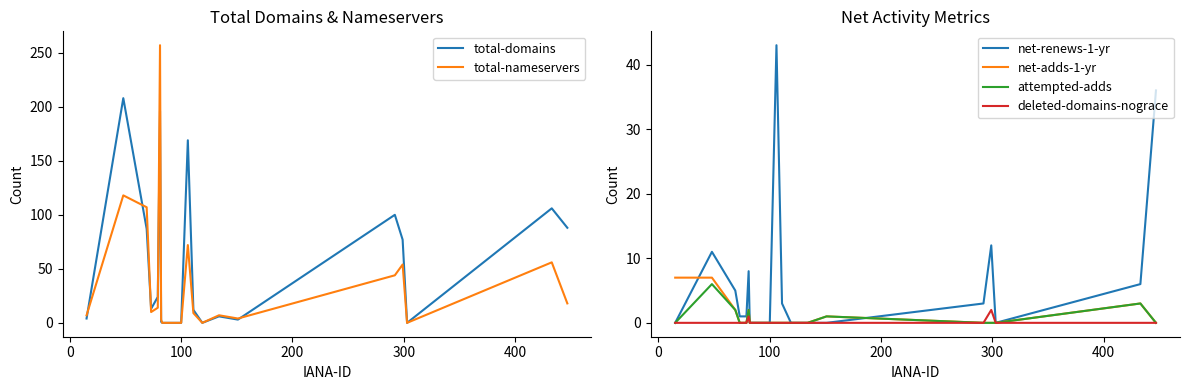

True or false: total-nameservers has more than 2 points higher than both neighbors.

True